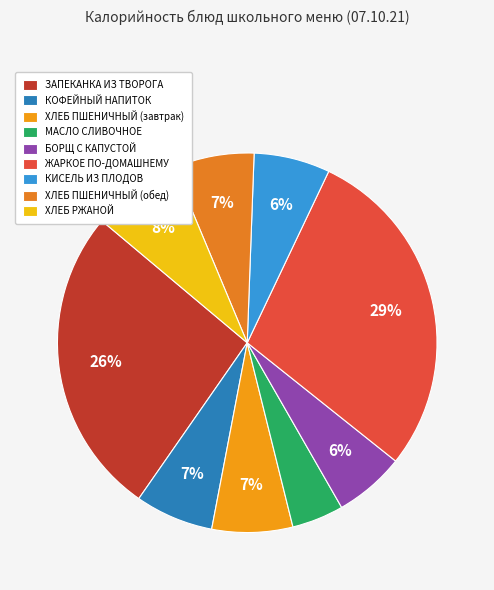

Is there a majority slice in this chart?

No